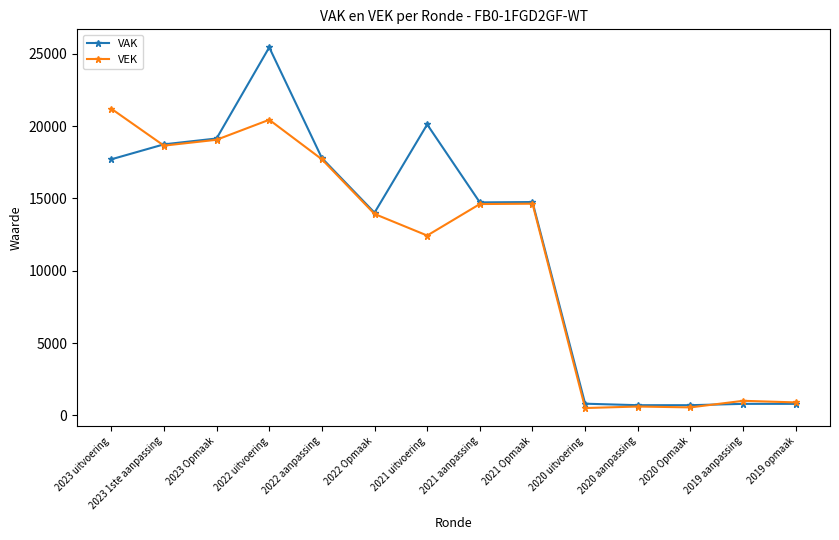

Read the VEK value at 2019 opmaak.

902